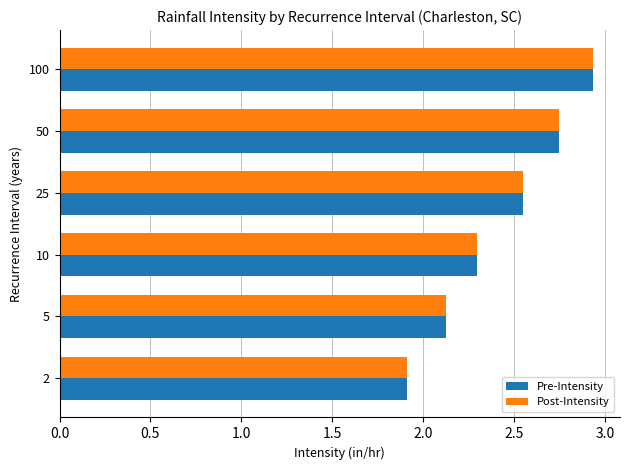

At which label does Pre-Intensity reach its peak?

100